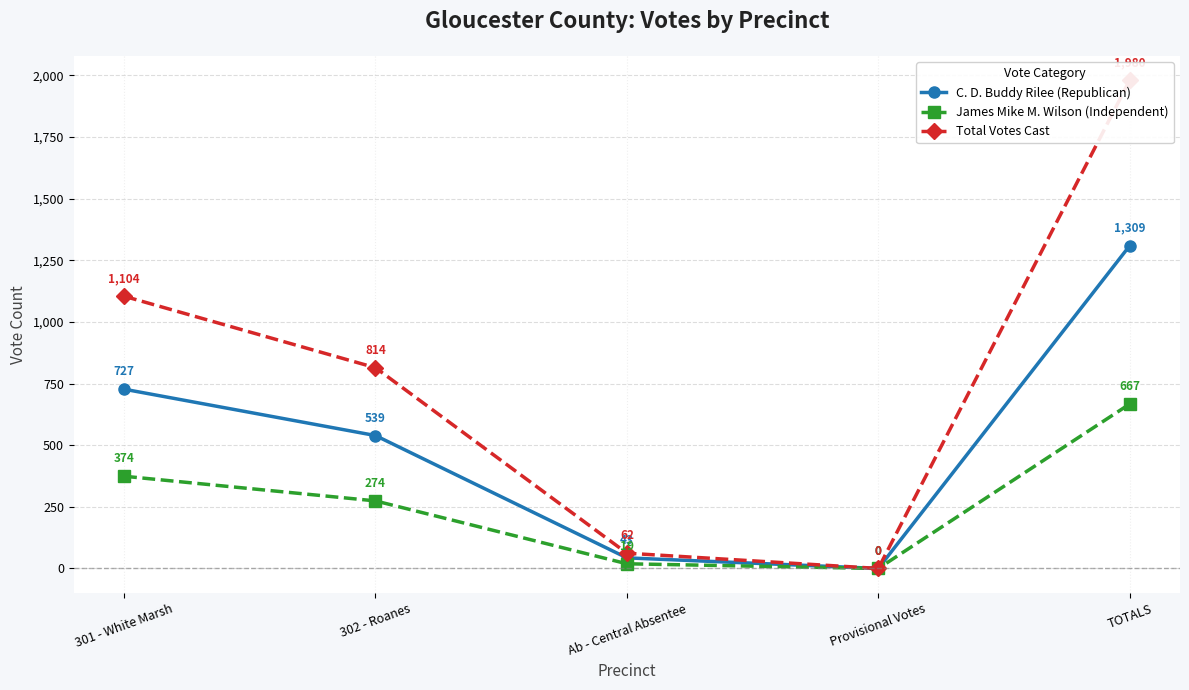

What is the greatest value displayed?

1980